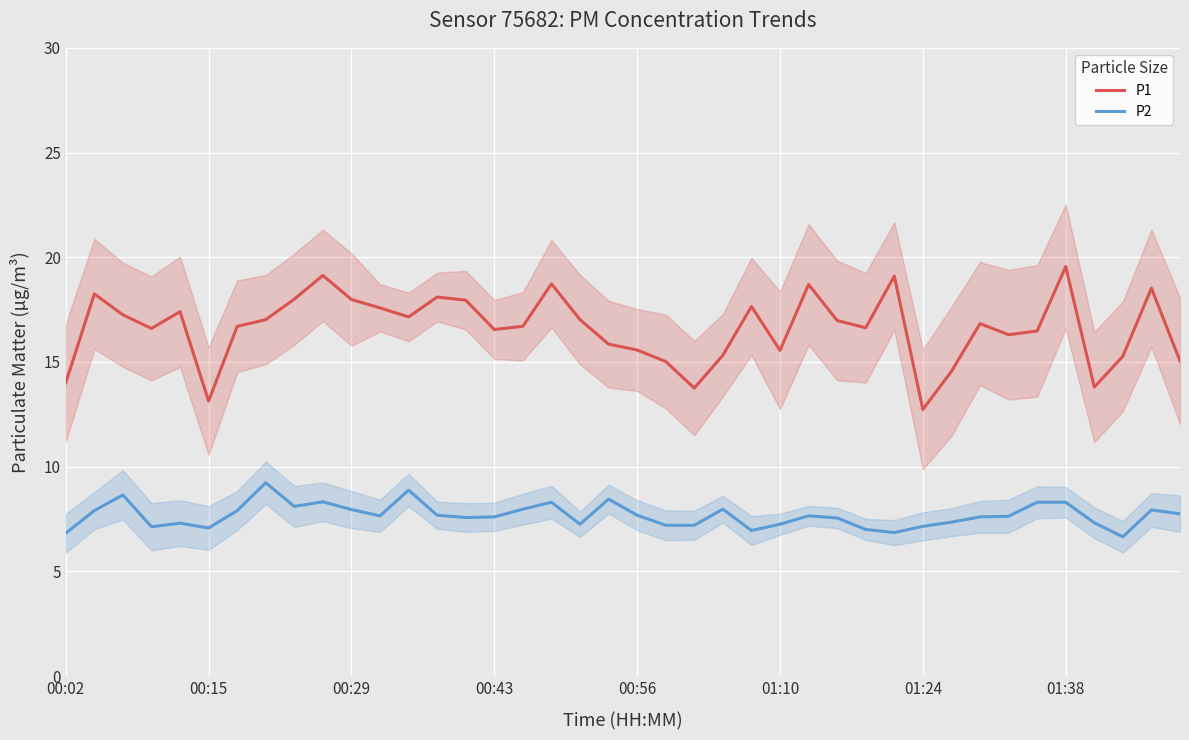

True or false: P1 and P2 intersect in this chart.

False